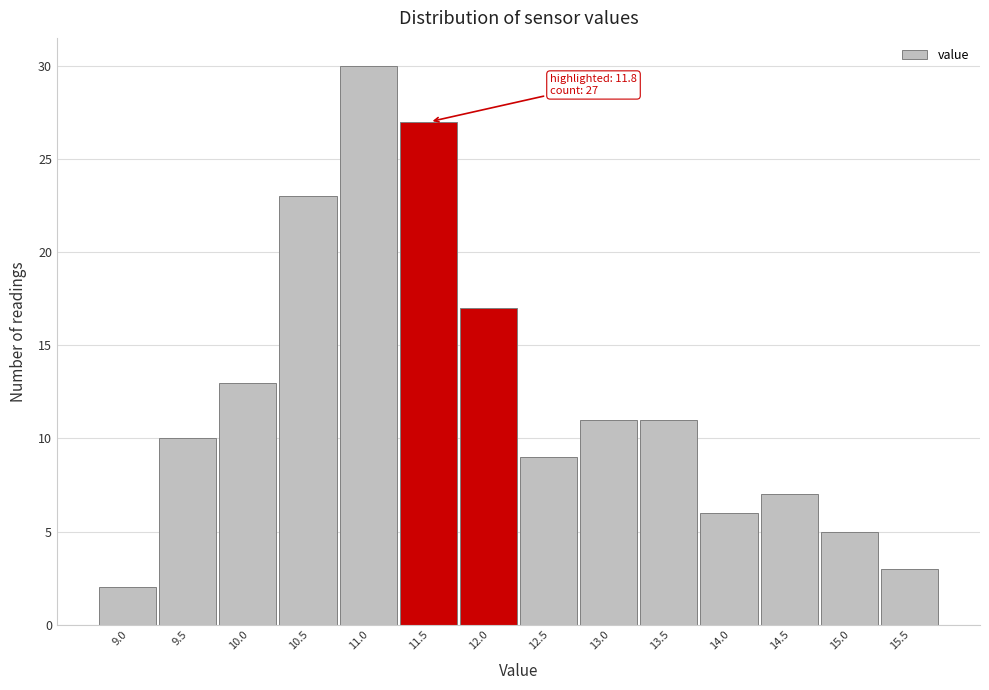

Reading right to left, transcribe all the data shown in this chart.

3	5	7	6	11	11	9	17	27	30	23	13	10	2